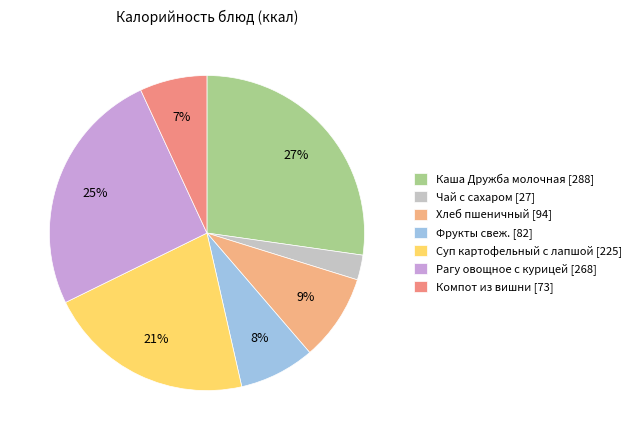

What percentage is the Хлеб пшеничный slice, to the nearest percent?

9%